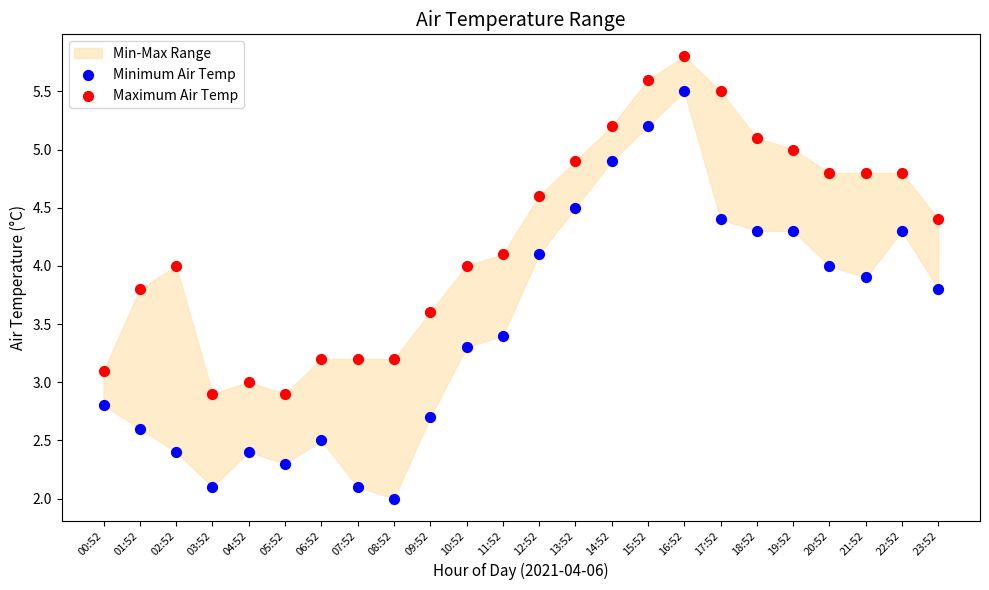

Which series contains the highest Y value?

Maximum Air Temp